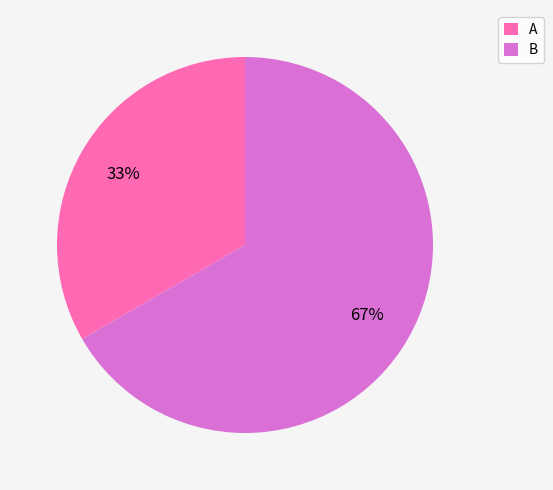

Is it true that A is 33% of the pie?

True